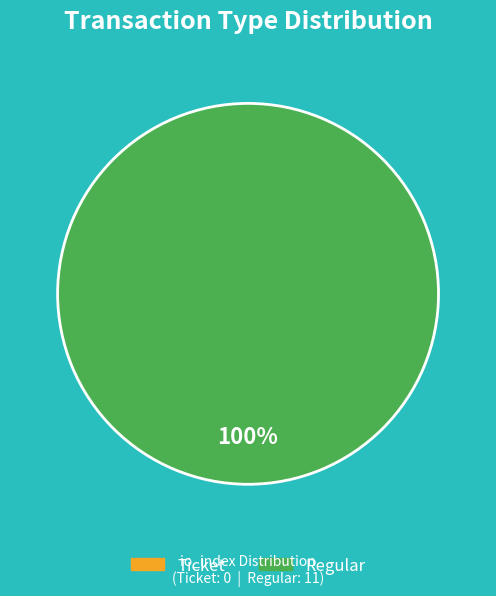

Combined, what portion of the pie is Regular and Ticket?

100.0%